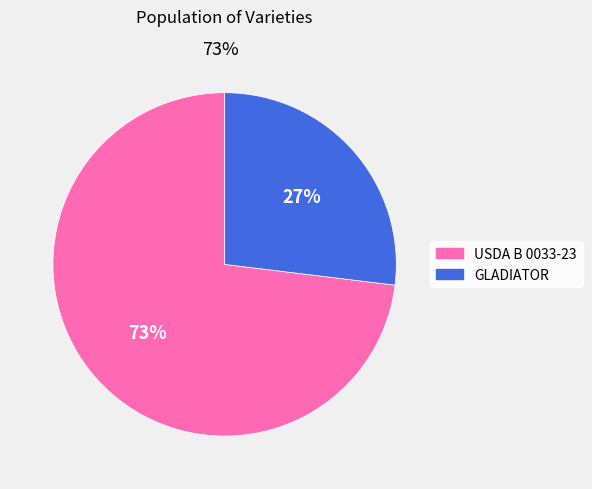

To the nearest percent, what portion does USDA B 0033-23 represent?

73%